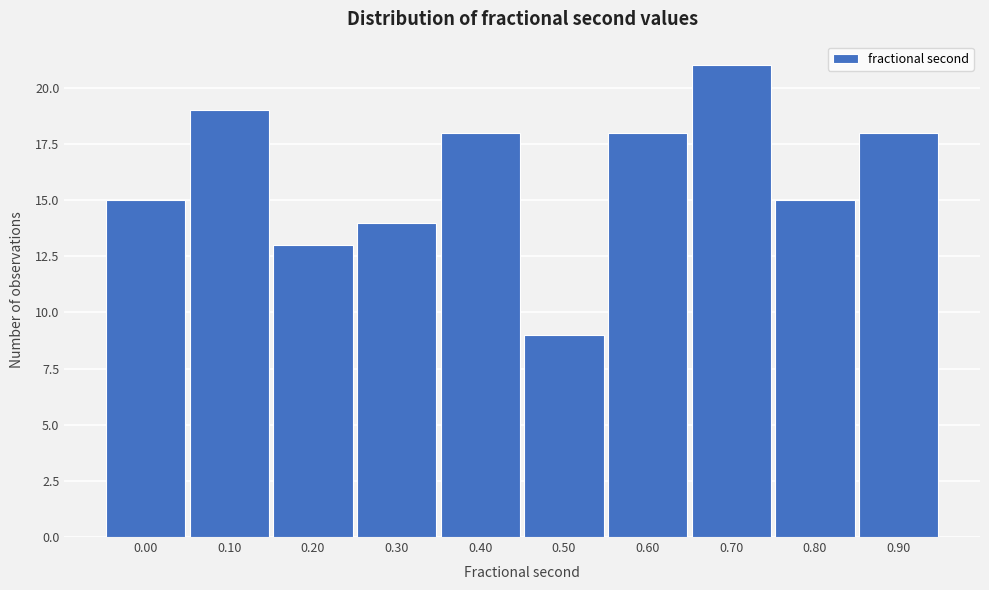

Reading left to right, transcribe all the data shown in this chart.

15	19	13	14	18	9	18	21	15	18